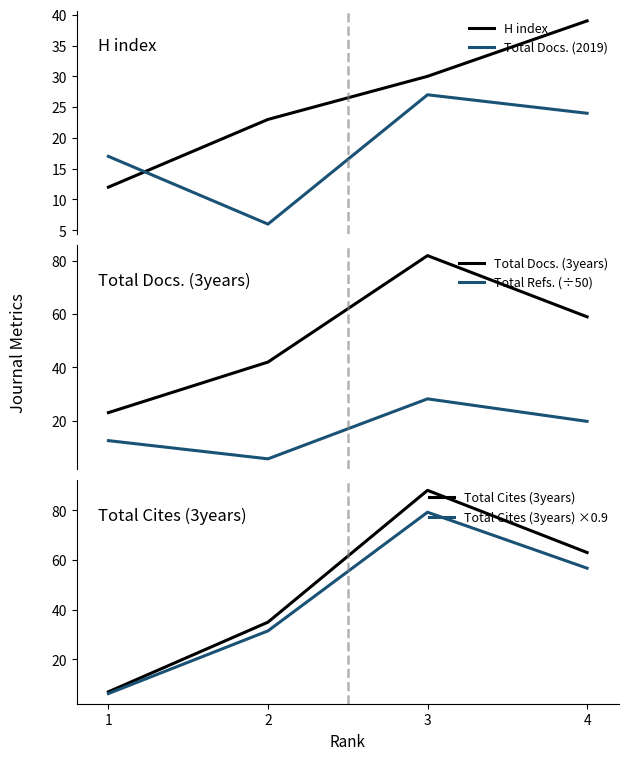

Where do Total Cites (3years) and Total Docs. (3years) first cross each other?

2 and 3